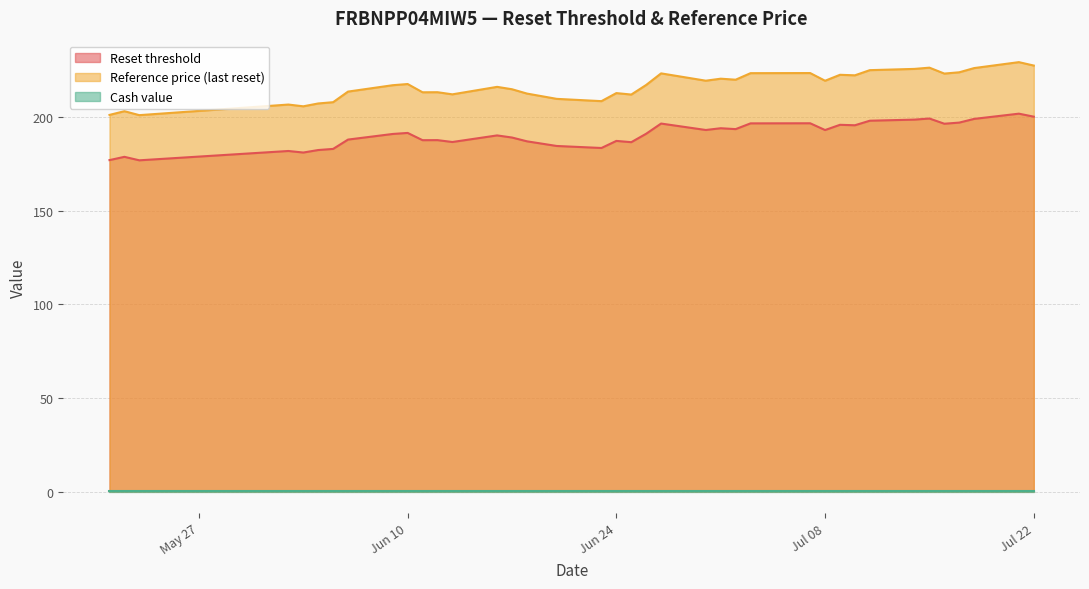

Which series has the largest total across all categories?

Reference price (last reset)